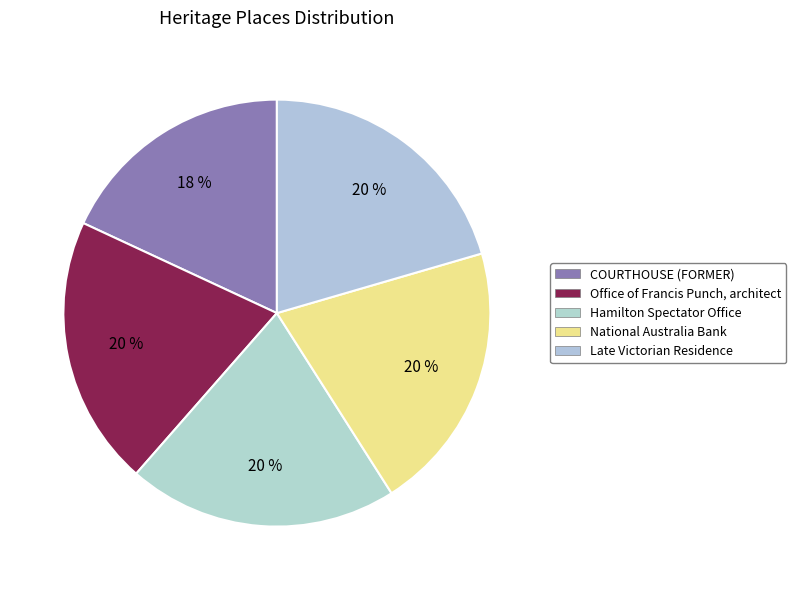

Combined, what portion of the pie is National Australia Bank and Office of Francis Punch, architect?

41.0%